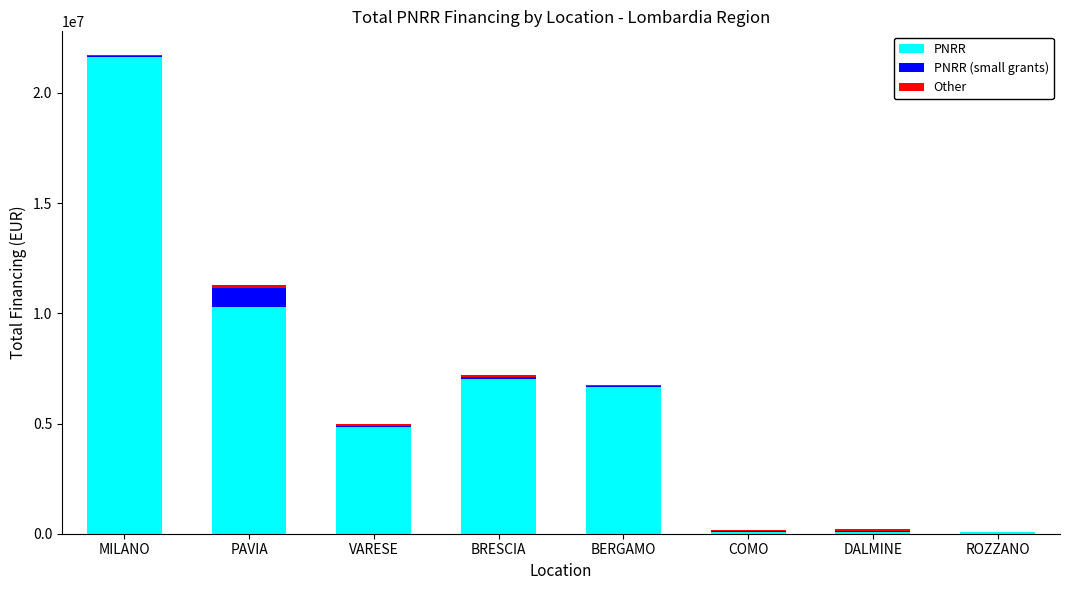

Which category has the highest value in the PNRR series?

MILANO